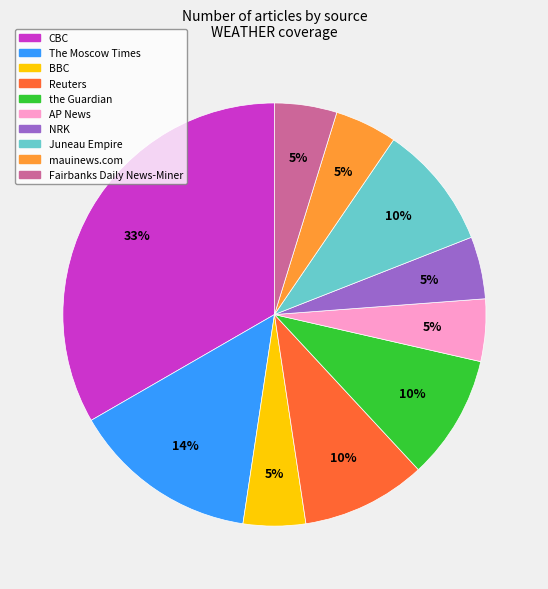

Is AP News the majority of the pie?

No